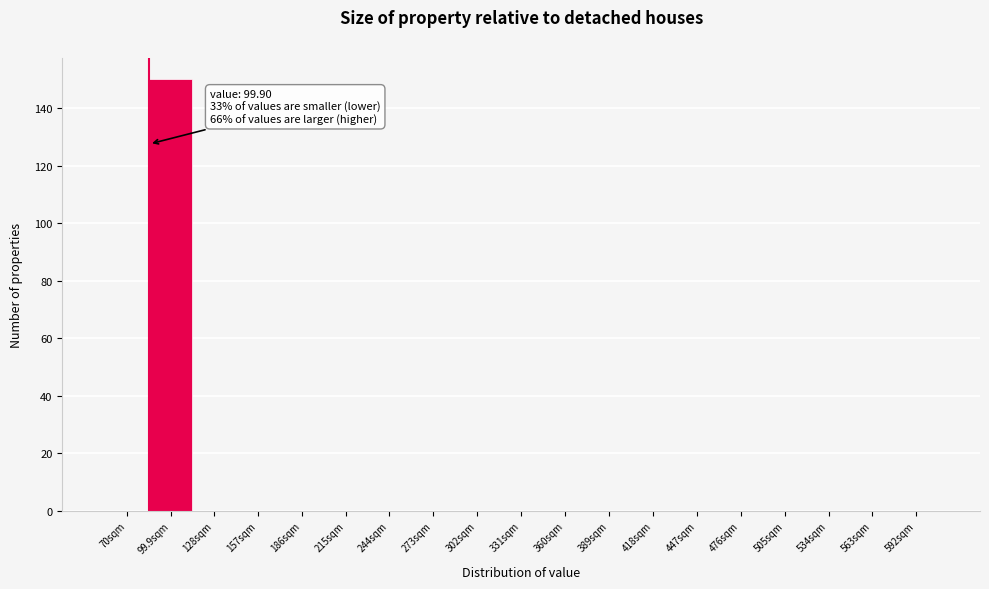

Reading left to right, transcribe all the data shown in this chart.

70sqm=0	99.9sqm=150	128sqm=0	157sqm=0	186sqm=0	215sqm=0	244sqm=0	273sqm=0	302sqm=0	331sqm=0	360sqm=0	389sqm=0	418sqm=0	447sqm=0	476sqm=0	505sqm=0	534sqm=0	563sqm=0	592sqm=0